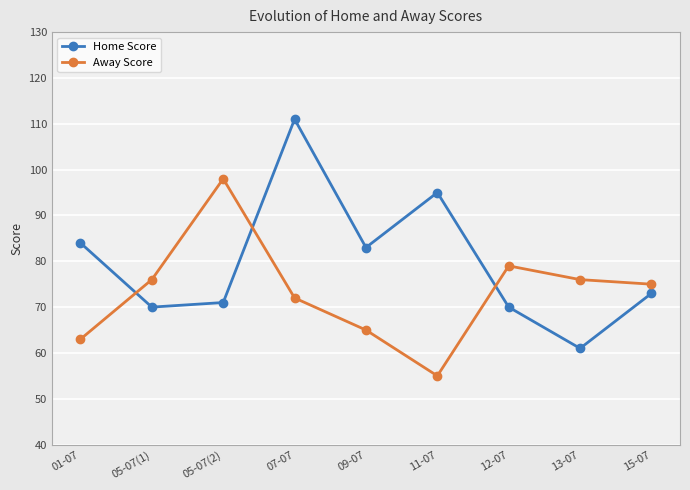

At which category does the chart reach its peak across all series?

07-07